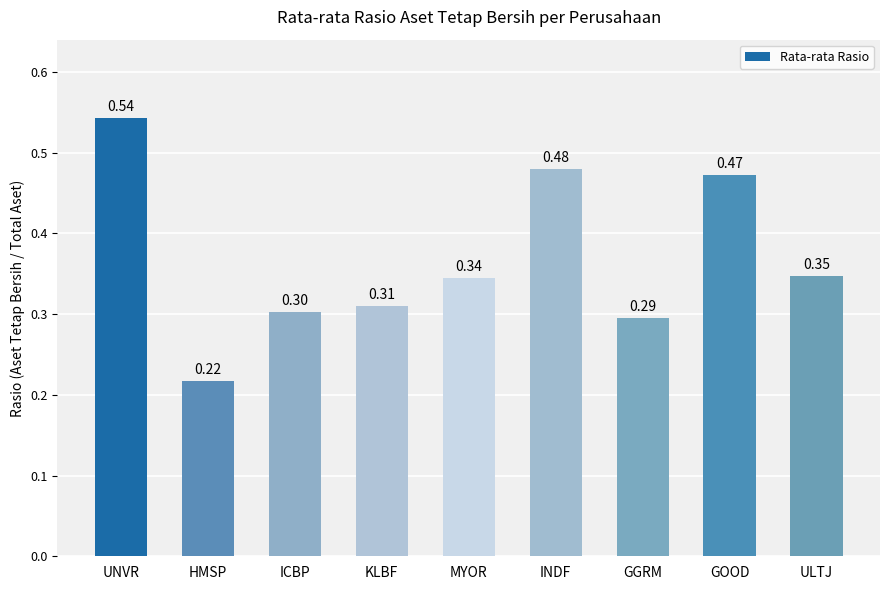

List the labels in order of value, smallest first.

HMSP, GGRM, ICBP, KLBF, MYOR, ULTJ, GOOD, INDF, UNVR